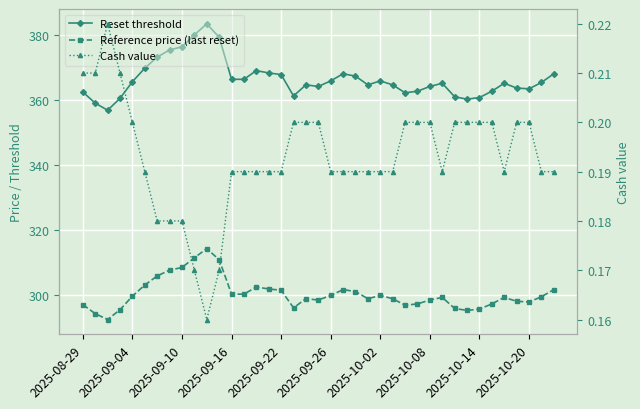

How many lines are shown in the chart?

3